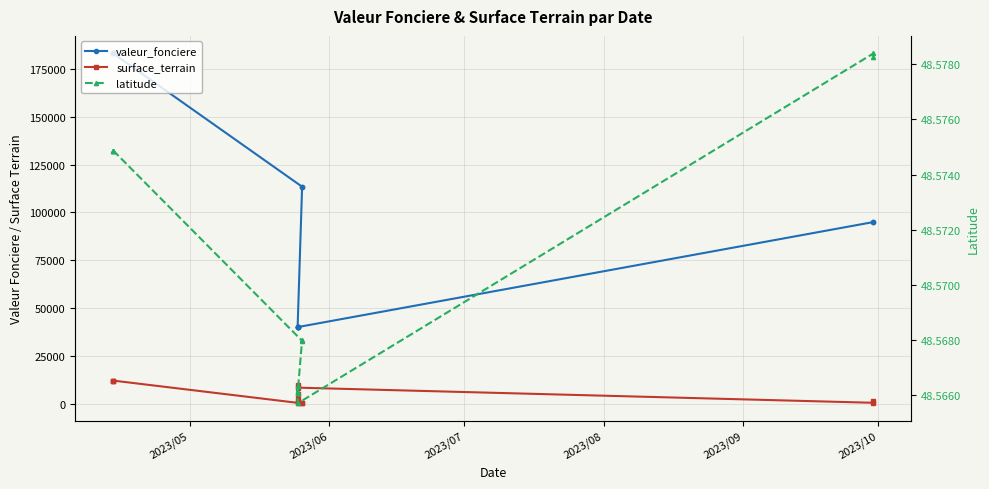

In surface_terrain, how many points are higher than both neighbors (excluding endpoints)?

2